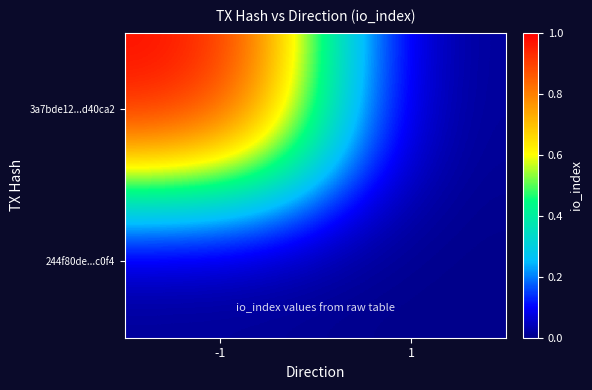

At -1, list the series in order from largest to smallest.

3a7bde12...d40ca2, 244f80de...c0f4